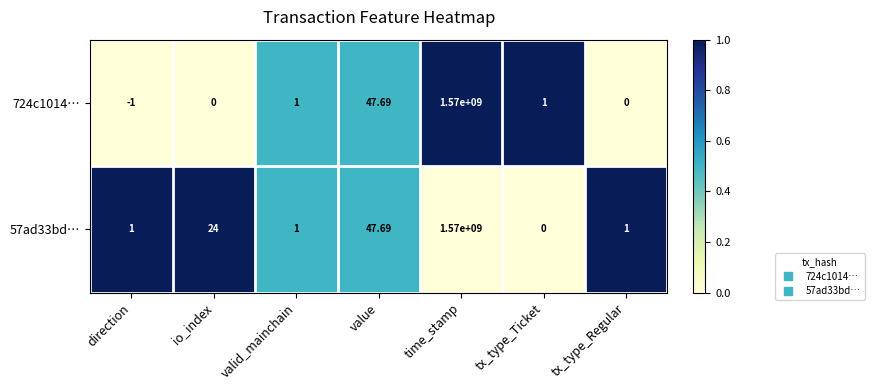

How many data points does each series have?

7